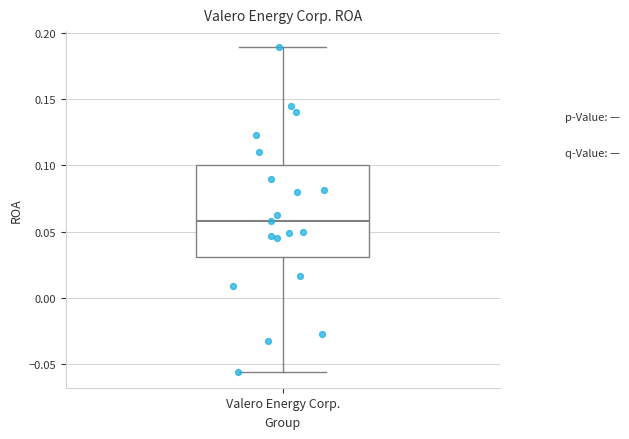

Transcribe this box plot: give where the median line is, the range the box spans, and where the two whiskers end, as read against the y-axis. The values are not printed on the chart, so give them approximately, as read against the axis.

median 0.060, box 0.030 to 0.100, whiskers -0.055 to 0.190